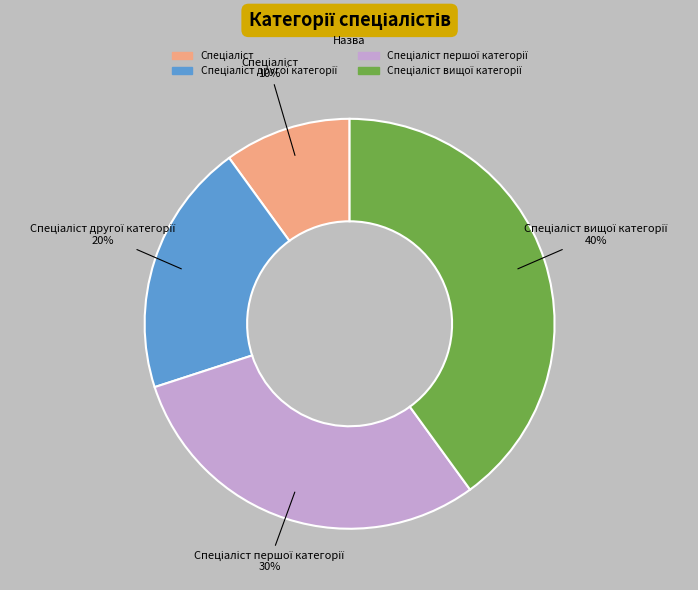

Does any single category account for the majority?

No